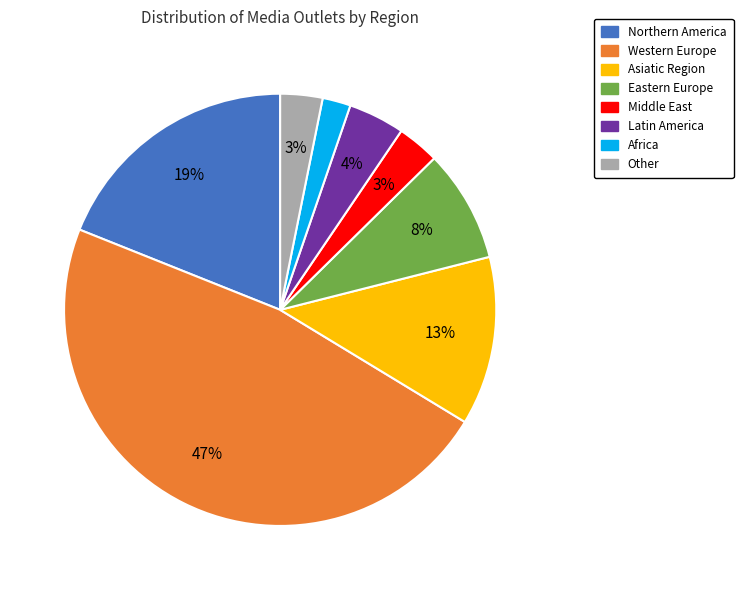

What percentage is the Africa slice, to the nearest percent?

2%